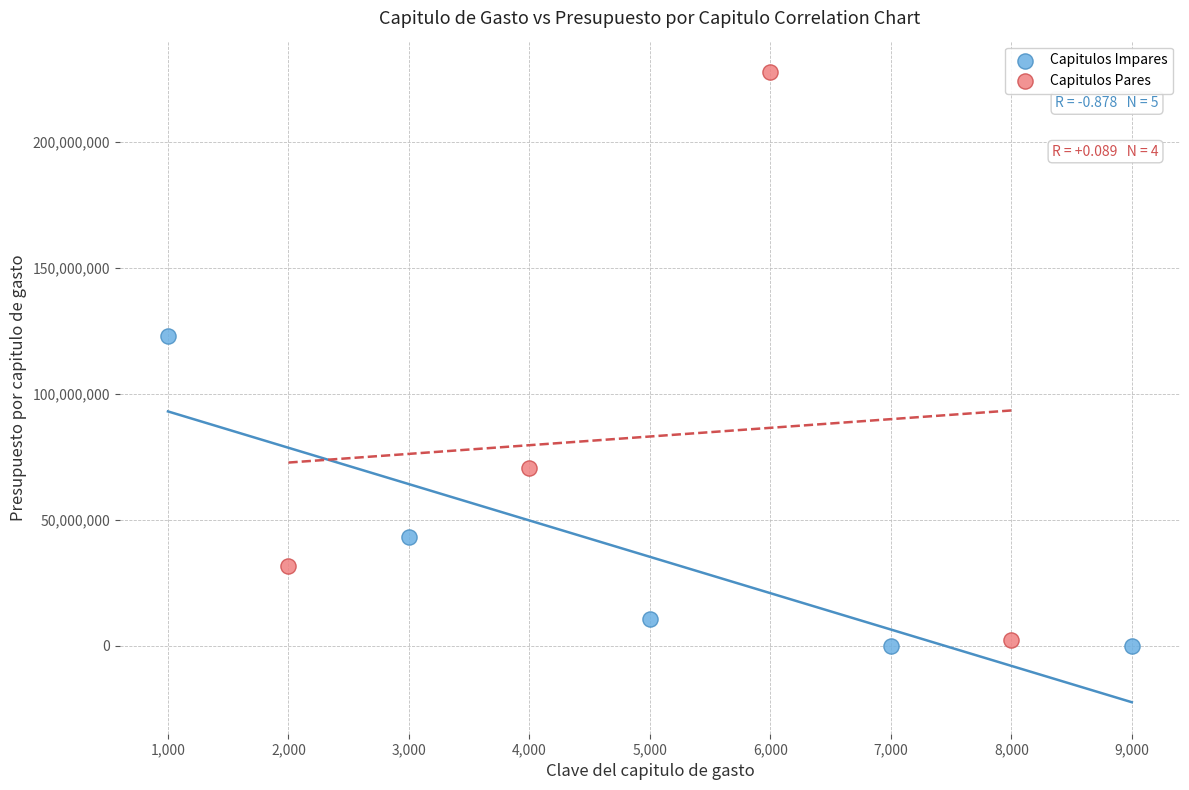

Which series has the largest Y range (max minus min)?

Capitulos Pares